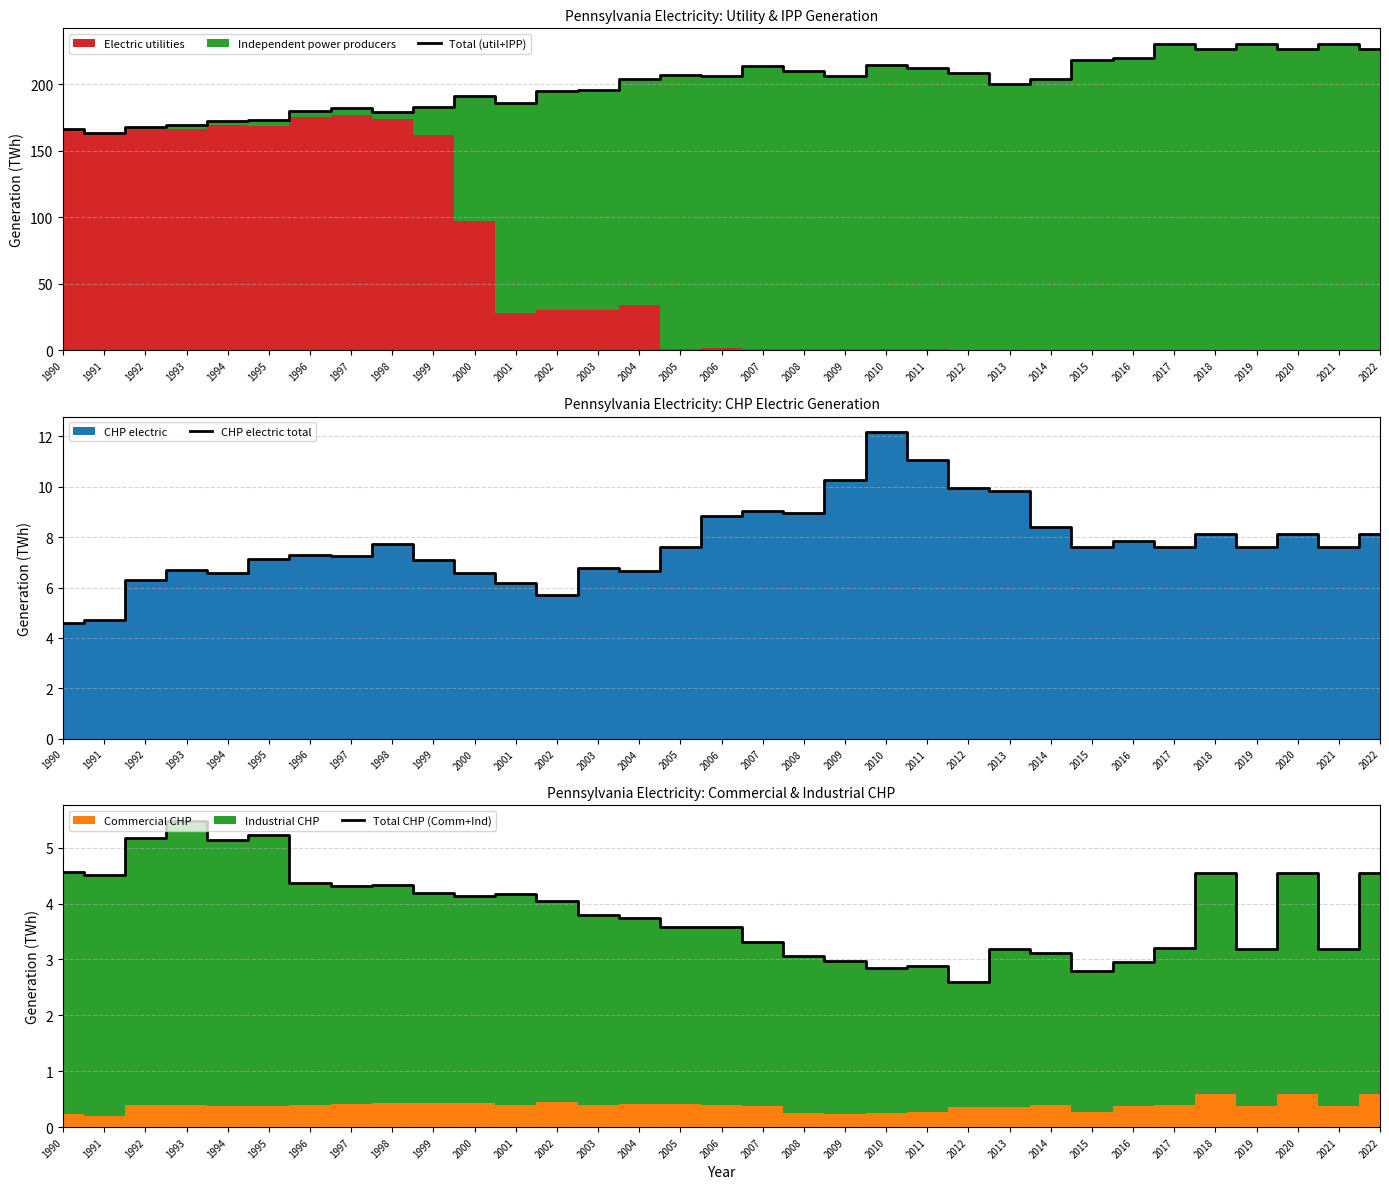

Reading left to right, list all the values displayed in this chart.

Total (util+IPP): 1990=166.5	1991=163.5	1992=167.9	1993=169.0	1994=172.4	1995=173.1	1996=180.2	1997=181.9	1998=179.1	1999=183.2	2000=191.0	2001=186.2	2002=194.6	2003=195.8	2004=204.2	2005=206.9	2006=206.4	2007=213.7	2008=210.3	2009=206.2	2010=214.7	2011=212.6	2012=208.8	2013=200.5	2014=203.8	2015=218.4	2016=219.4	2017=230.5	2018=226.5	2019=230.5	2020=226.6	2021=230.5	2022=226.6
CHP electric total: 1990=4.6	1991=4.7	1992=6.3	1993=6.7	1994=6.6	1995=7.1	1996=7.3	1997=7.2	1998=7.7	1999=7.1	2000=6.6	2001=6.2	2002=5.7	2003=6.8	2004=6.7	2005=7.6	2006=8.9	2007=9.0	2008=9.0	2009=10.3	2010=12.2	2011=11.0	2012=9.9	2013=9.8	2014=8.4	2015=7.6	2016=7.9	2017=7.6	2018=8.1	2019=7.6	2020=8.1	2021=7.6	2022=8.1
Total CHP (Comm+Ind): 1990=4.6	1991=4.5	1992=5.2	1993=5.5	1994=5.1	1995=5.2	1996=4.4	1997=4.3	1998=4.3	1999=4.2	2000=4.1	2001=4.2	2002=4.0	2003=3.8	2004=3.7	2005=3.6	2006=3.6	2007=3.3	2008=3.1	2009=3.0	2010=2.8	2011=2.9	2012=2.6	2013=3.2	2014=3.1	2015=2.8	2016=3.0	2017=3.2	2018=4.6	2019=3.2	2020=4.6	2021=3.2	2022=4.6